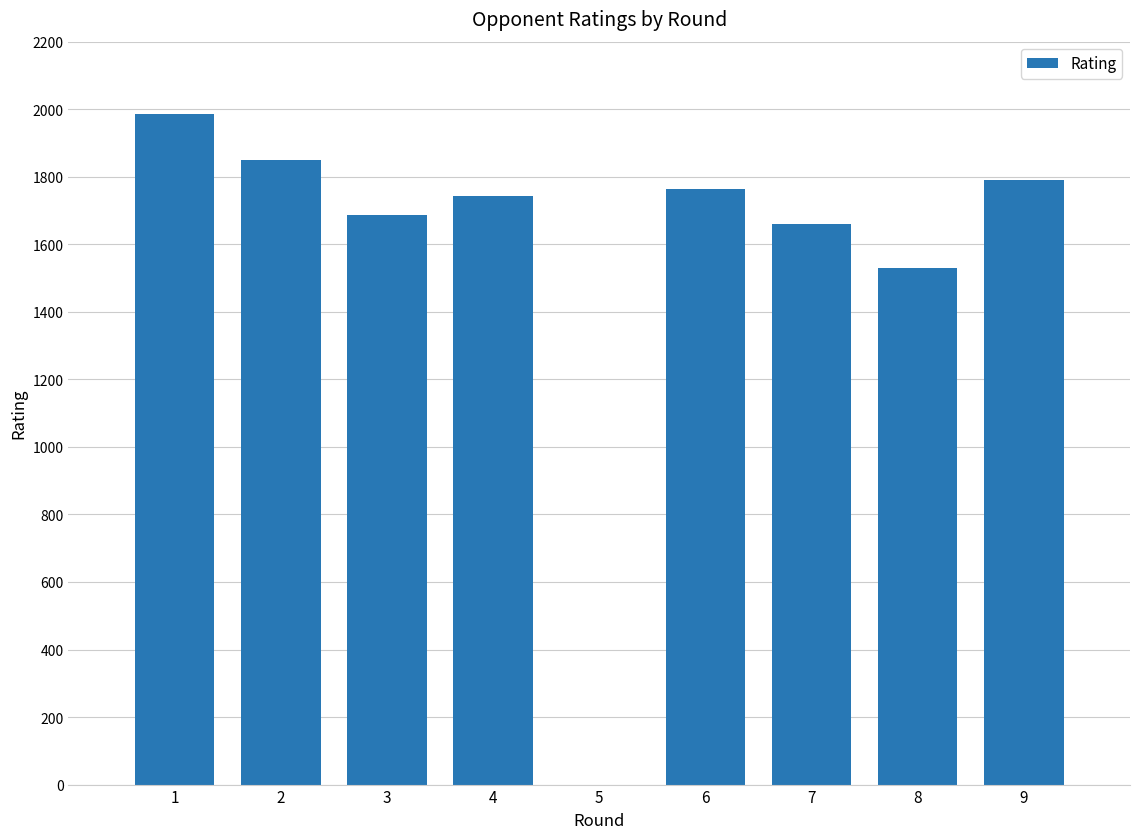

Are the bars grouped side by side (vs. stacked)?

No